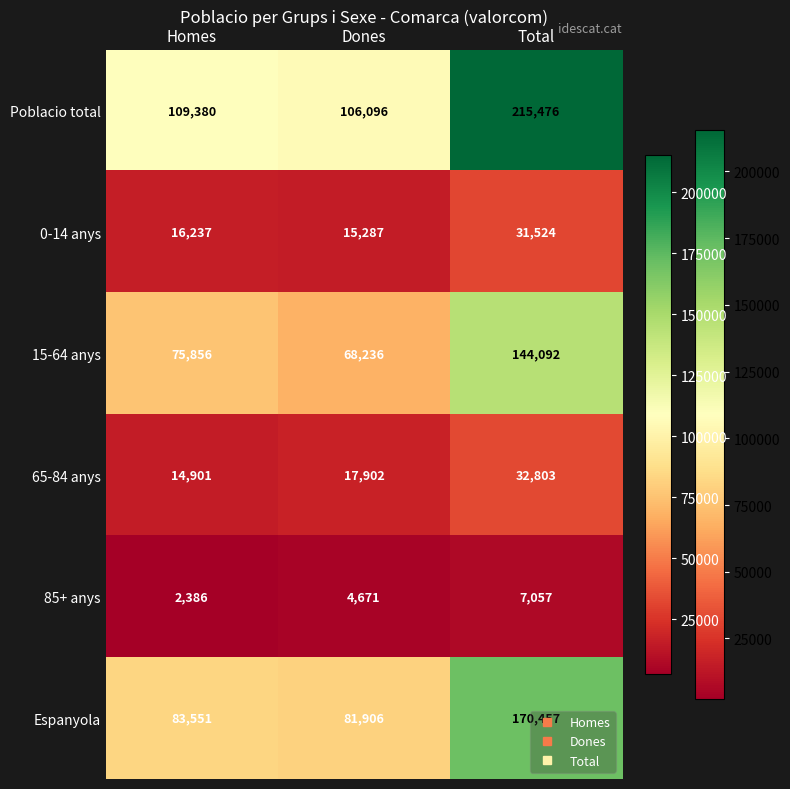

At which label is 15-64 anys closest to 106164?

Homes